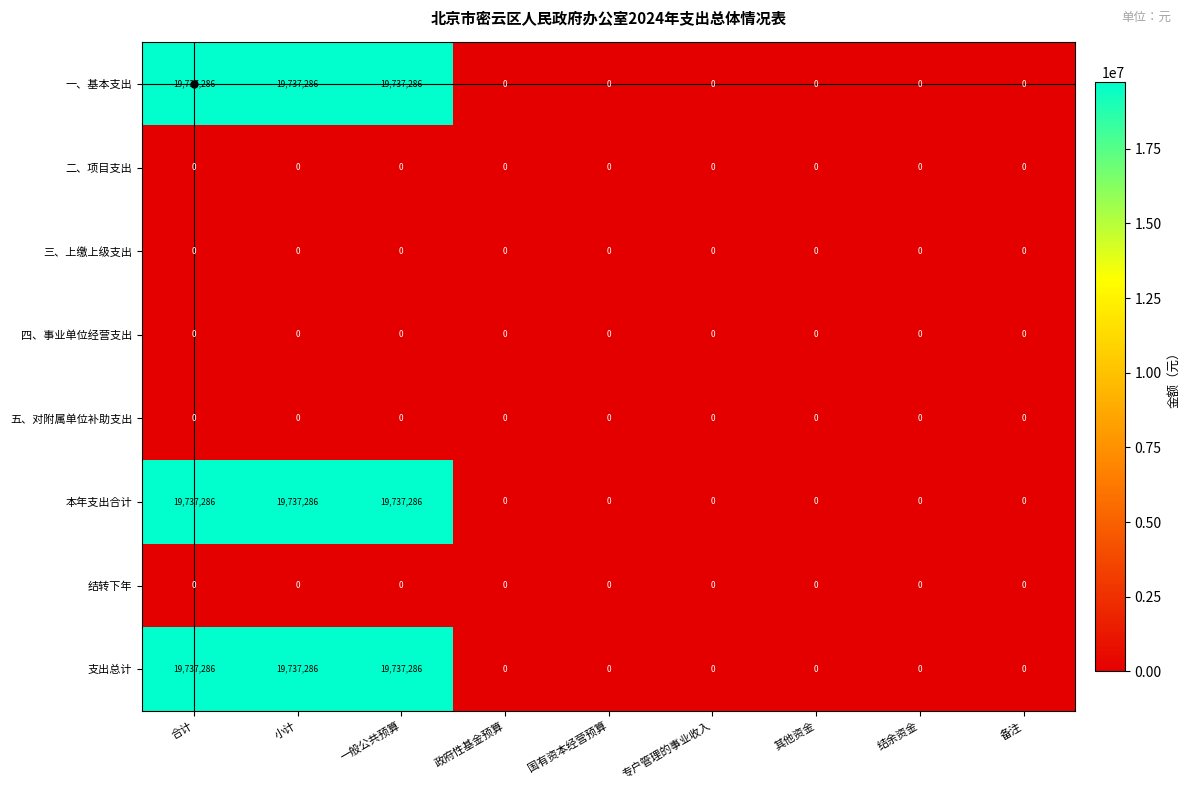

Count the 本年支出合计 values in the range 0 to 19737286.

9